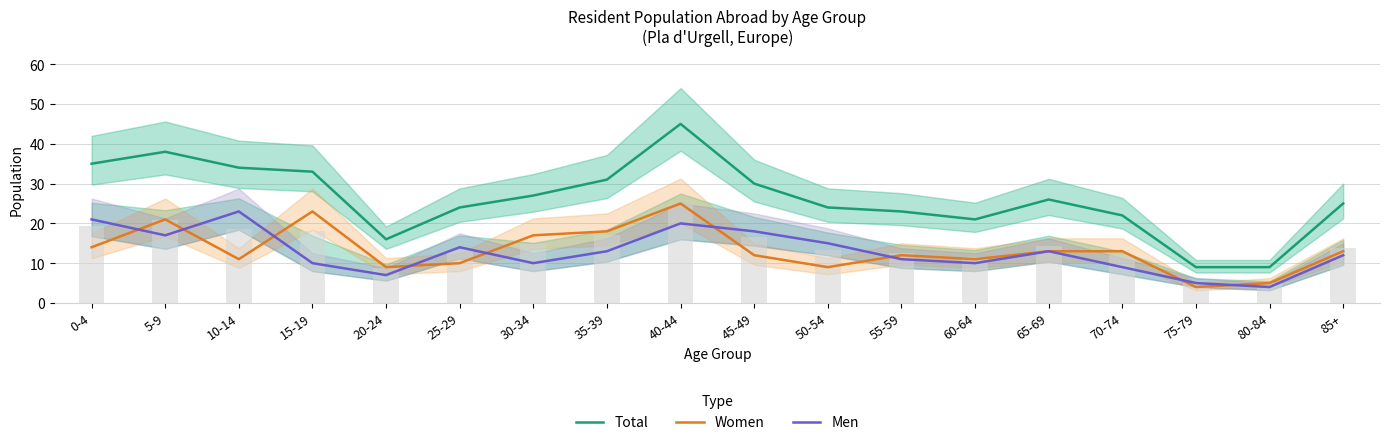

Rank the series at 25-29 from lowest to highest value.

Women, Men, Total